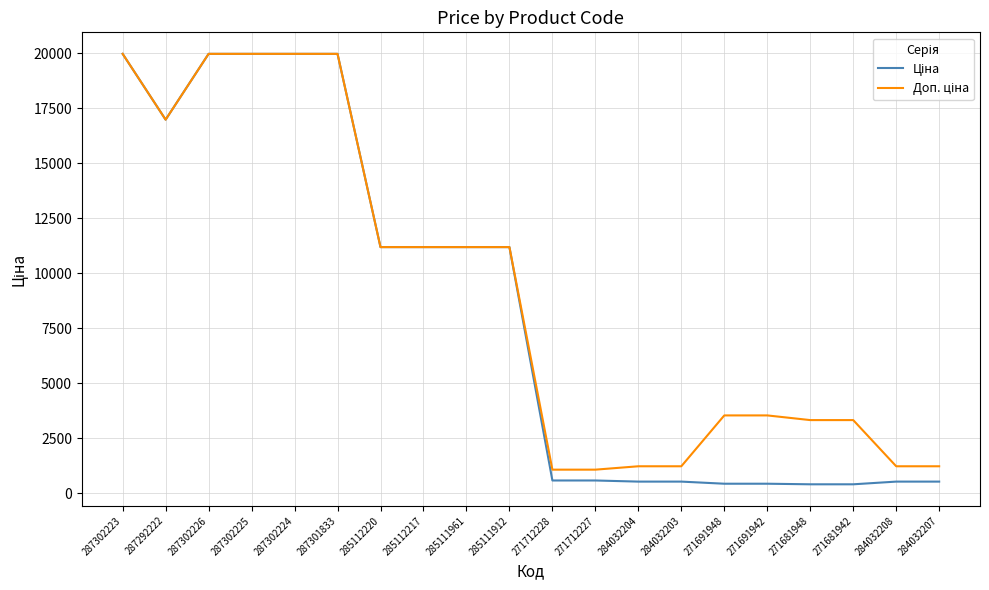

What is the greatest value displayed?

19964.2